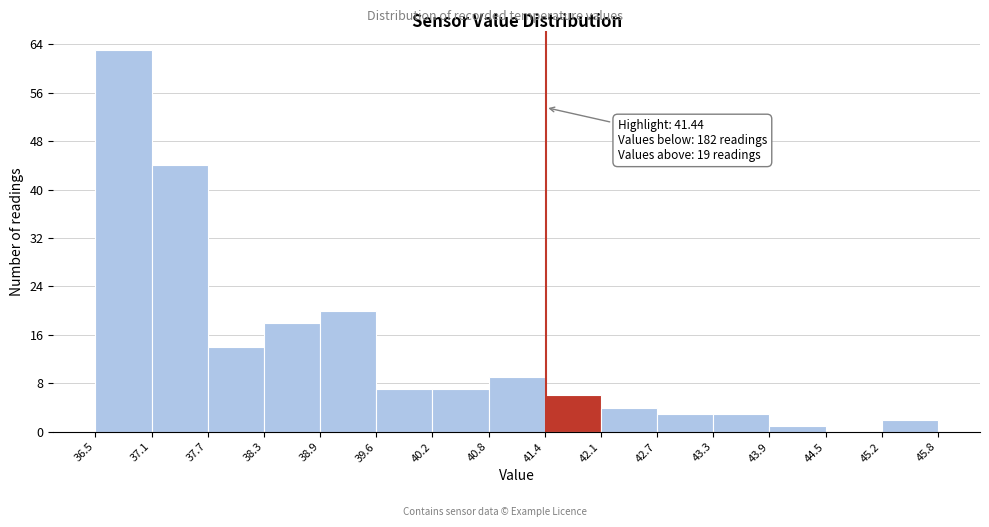

Which range on the x-axis has the tallest bar?

36.5 to 37.1